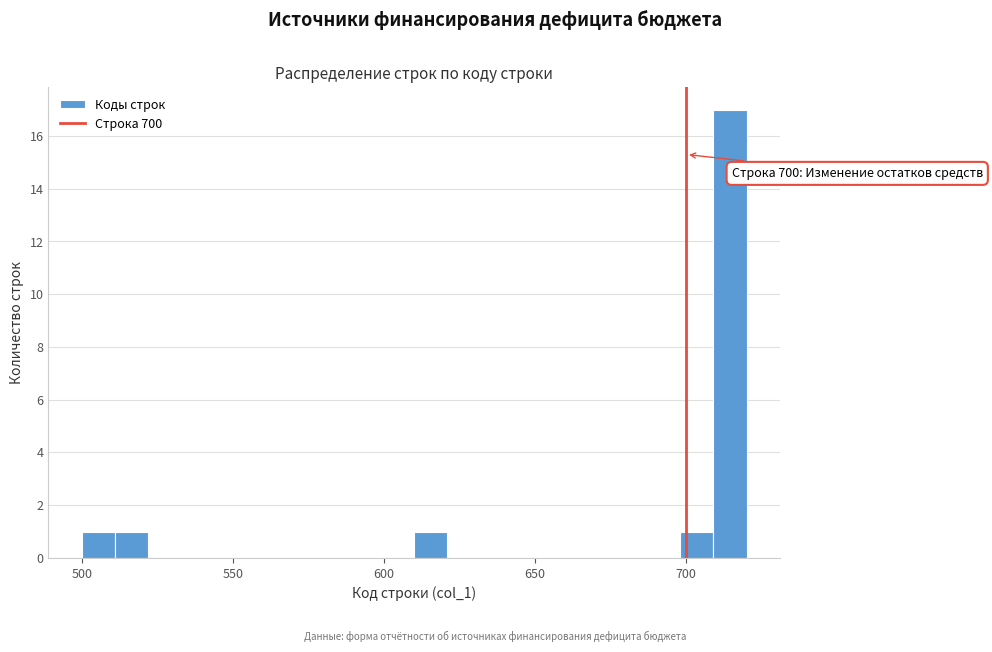

Read against the x-axis, roughly where is the centre of the tallest bar?

715